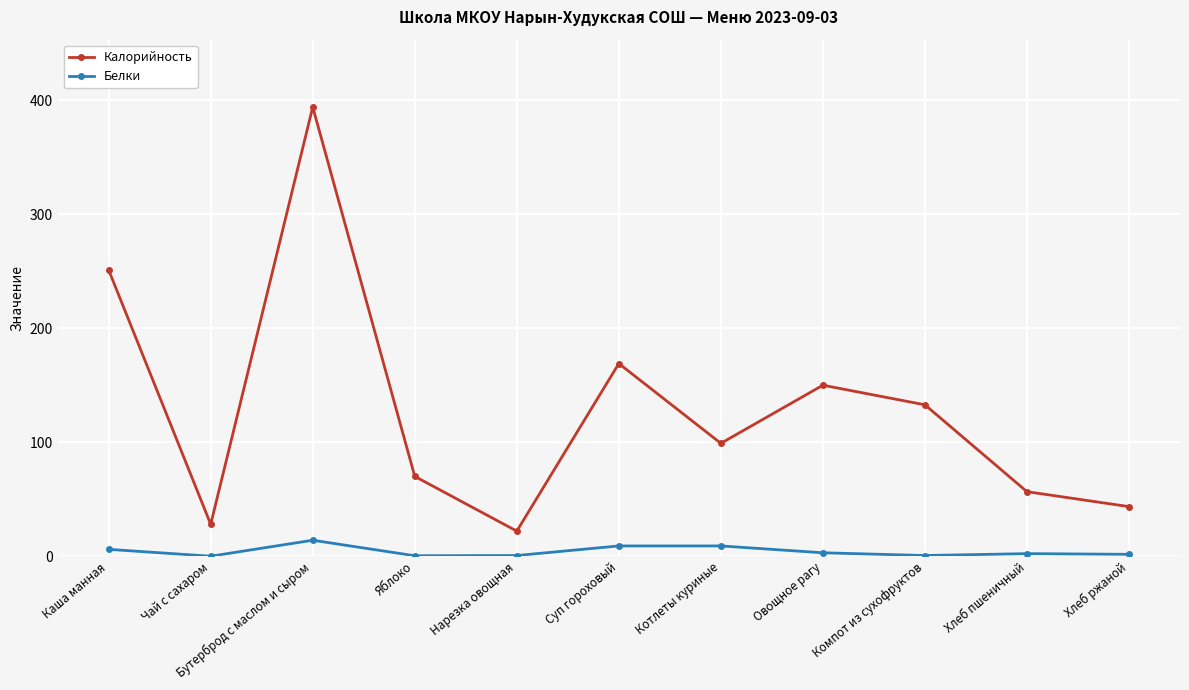

What is the spread (max minus min) of values at Суп гороховый?

160.0